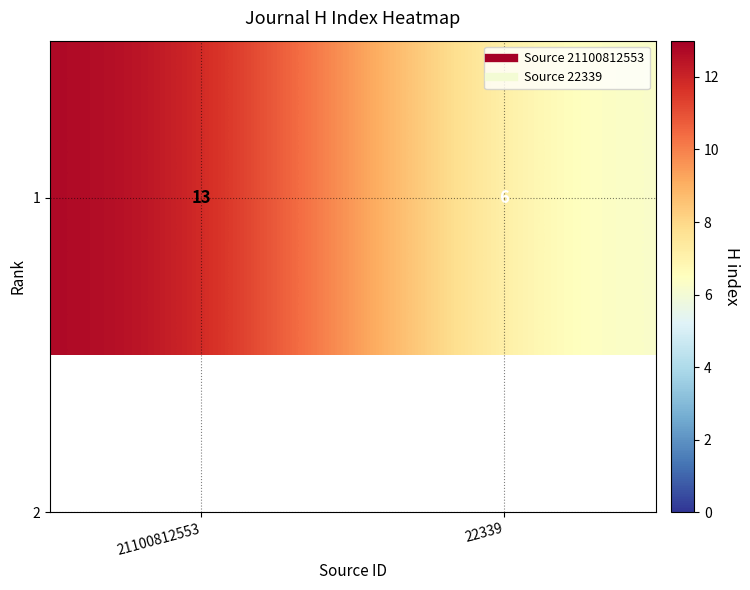

What is the difference between the values at 22339 and 21100812553?

7